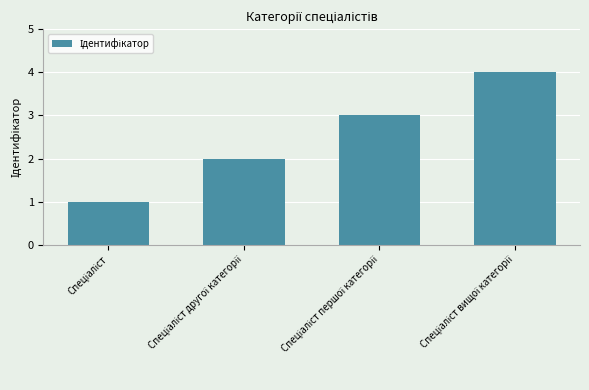

What is the difference between the maximum and second lowest values?

2